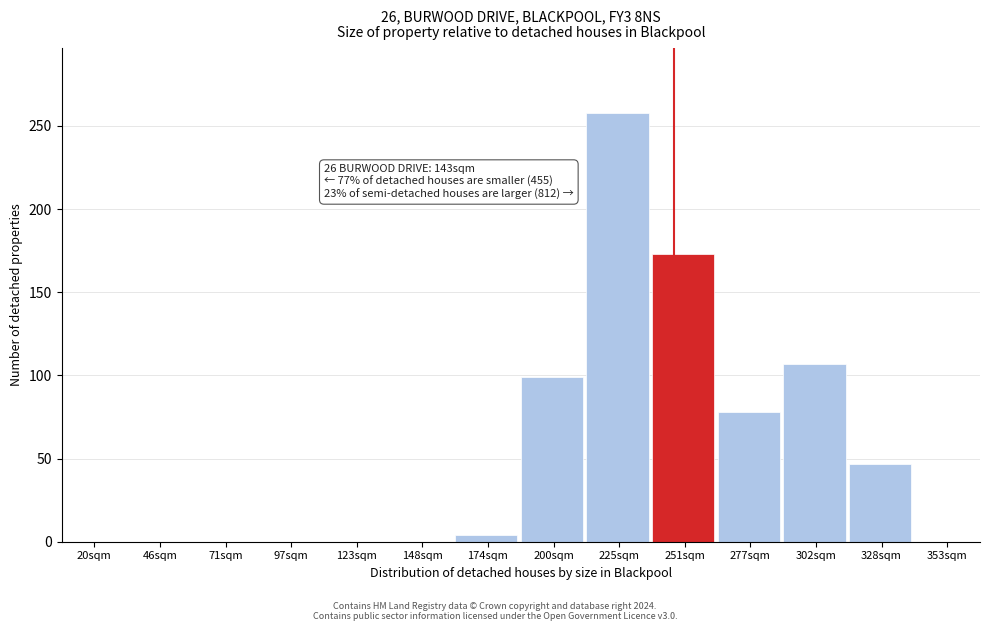

Reading left to right, transcribe all the data shown in this chart.

20sqm=0	46sqm=0	71sqm=0	97sqm=0	123sqm=0	148sqm=0	174sqm=4	200sqm=99	225sqm=258	251sqm=173	277sqm=78	302sqm=107	328sqm=47	353sqm=0